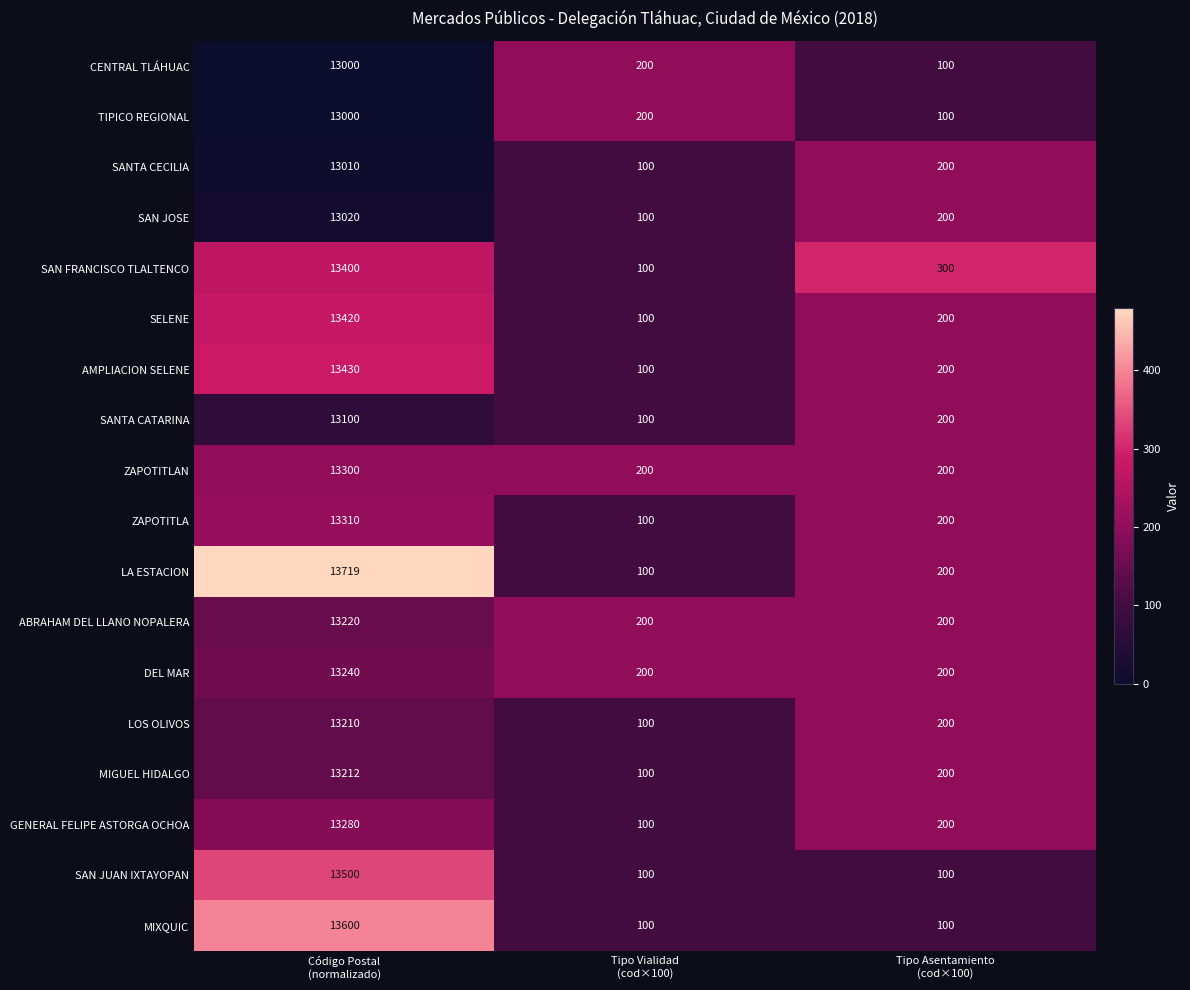

How many DEL MAR values are between 200 and 13240?

3